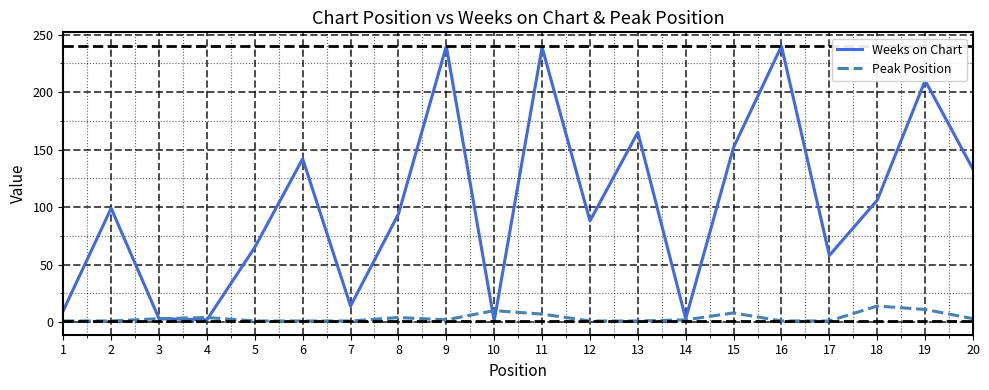

How many lines are shown in the chart?

2